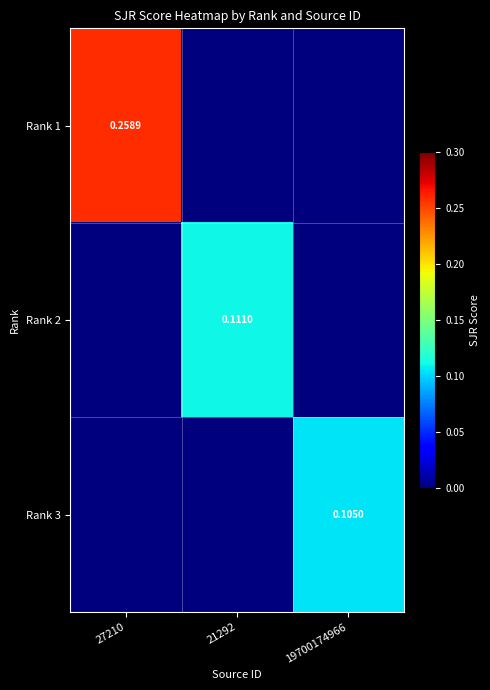

Is the value of Rank 1 at 27210 greater than the value of Rank 3 at 19700174966?

Yes